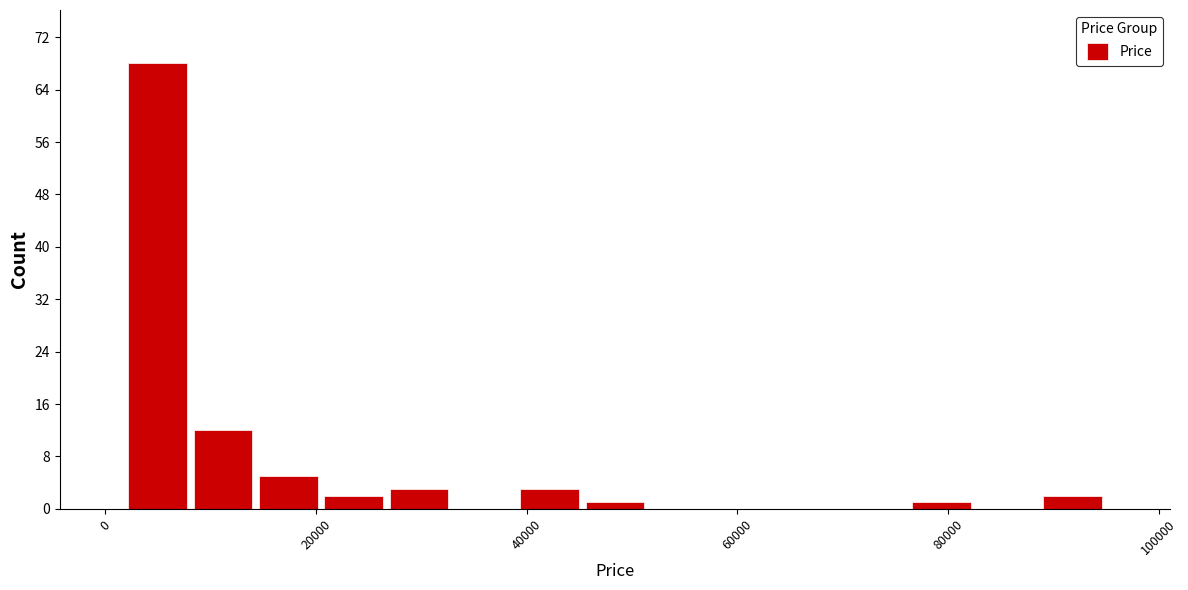

Read against the x-axis, roughly where is the centre of the tallest bar?

4000